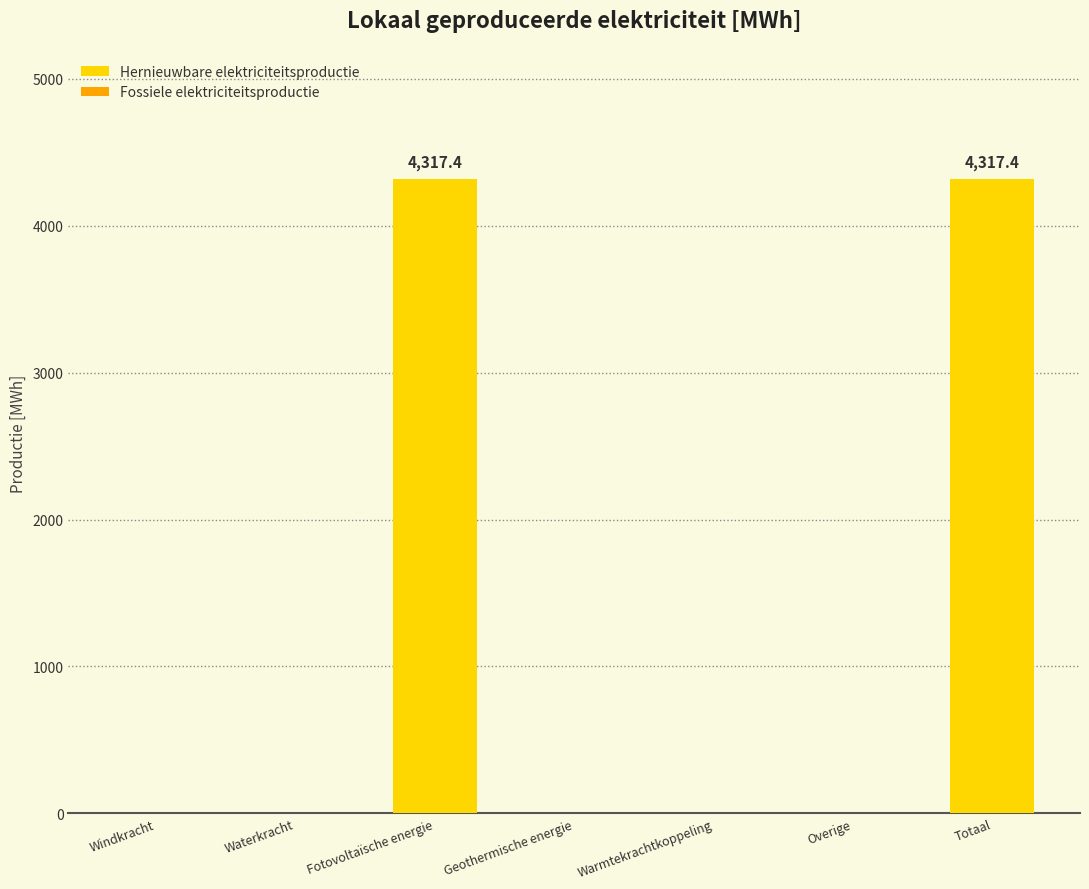

True or false: the data shows 6127.6 at Fotovoltaïsche energie.

False